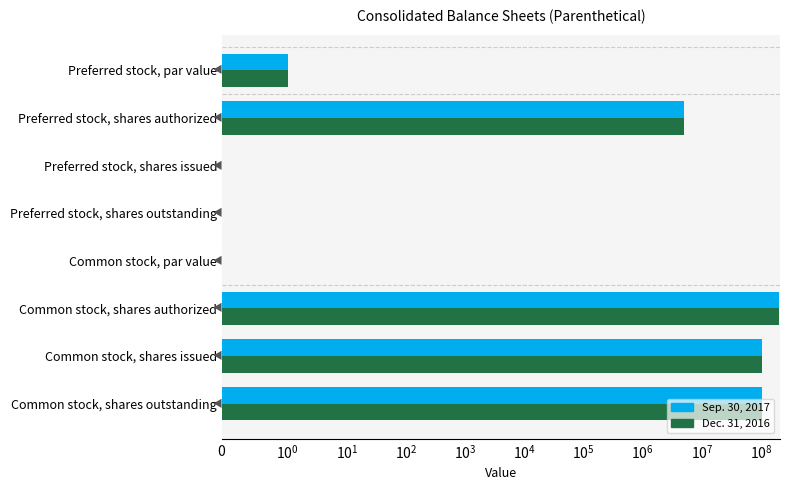

What is the label of the 1st bar from the left?

Preferred stock, par value